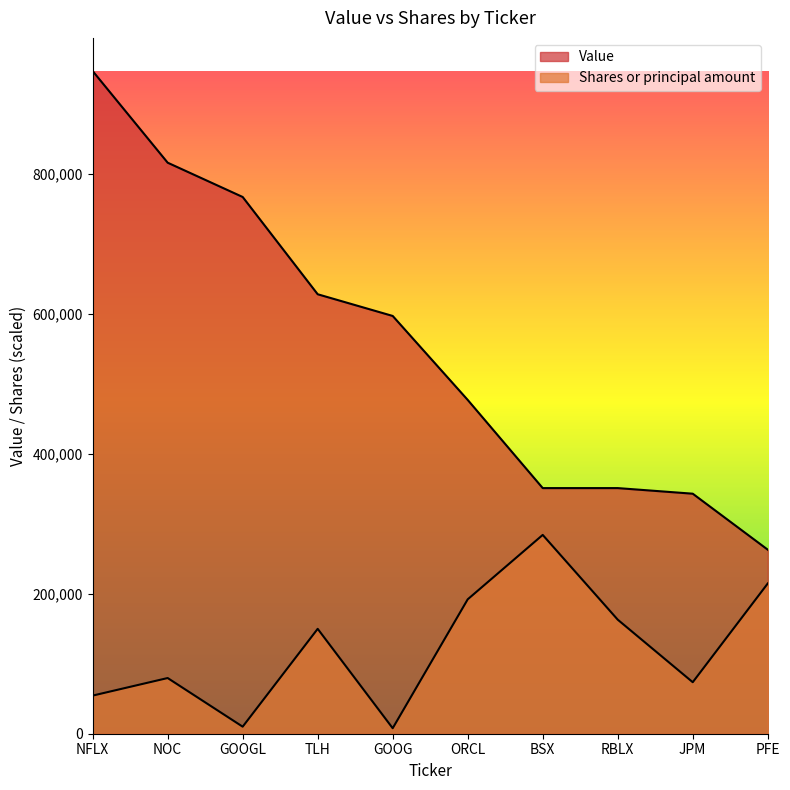

List the labels in order of Value value, largest first.

NFLX, NOC, GOOGL, TLH, GOOG, ORCL, BSX, RBLX, JPM, PFE